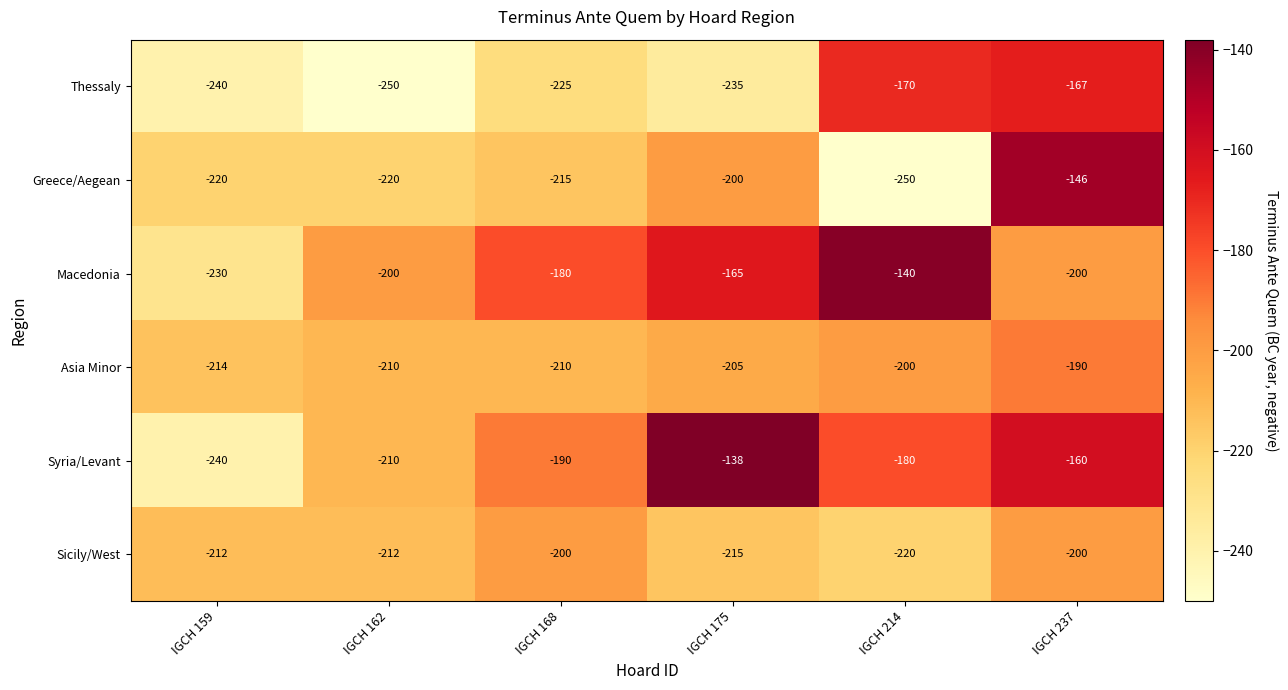

Is it true that Asia Minor equals -200 at IGCH 214?

True